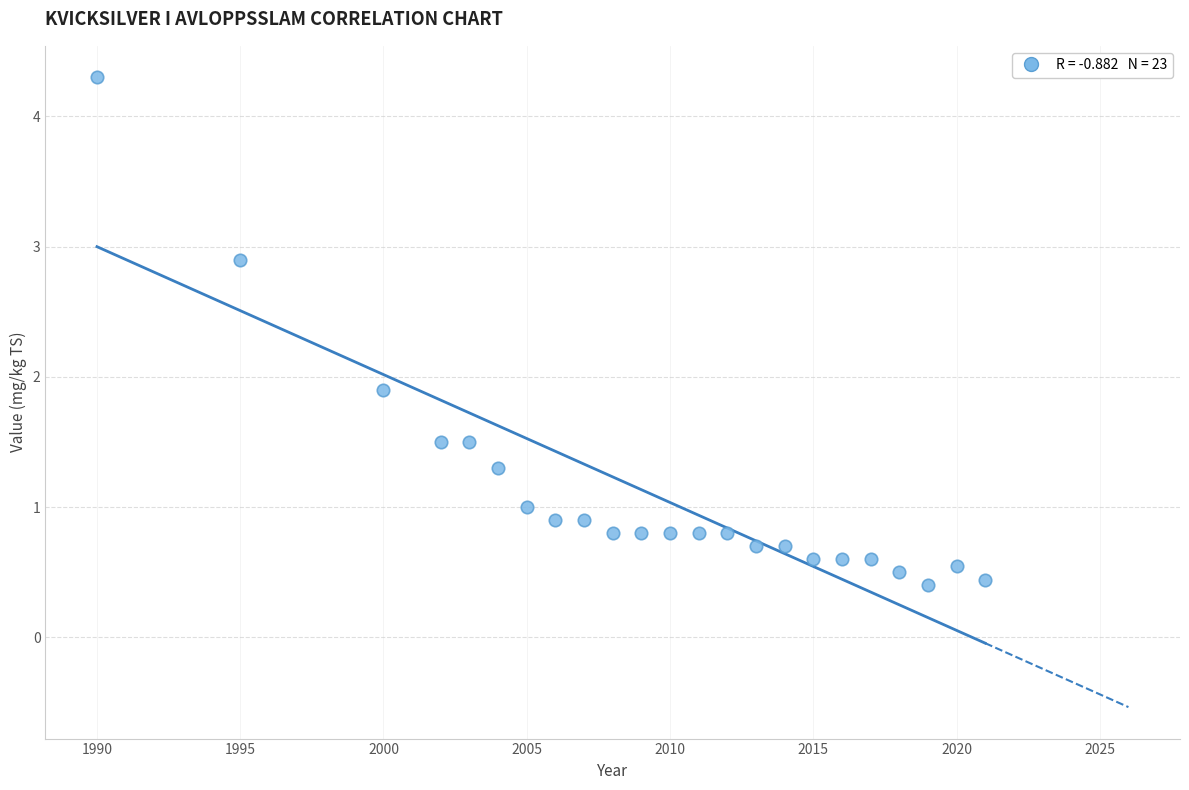

What is the range of Y values (max minus min)?

3.9